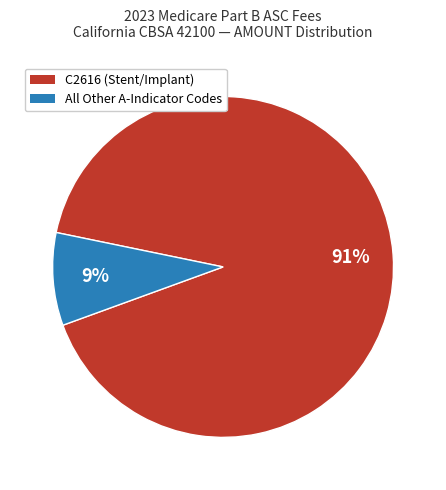

The All Other A-Indicator Codes slice represents 3% of the pie. True or false?

False